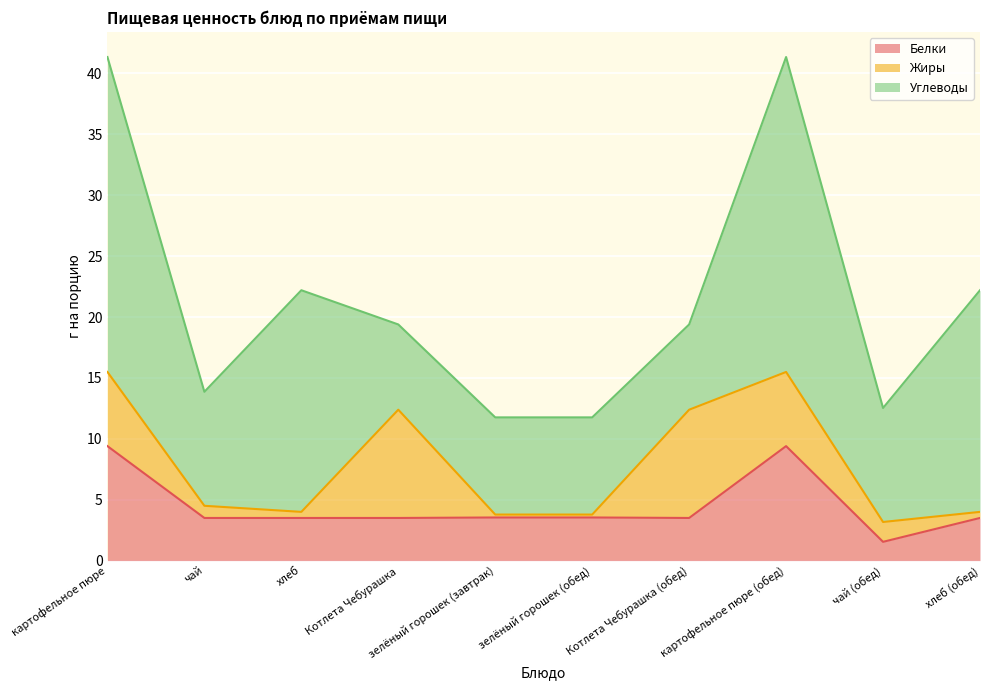

Which category has the highest value in the Углеводы series?

картофельное пюре